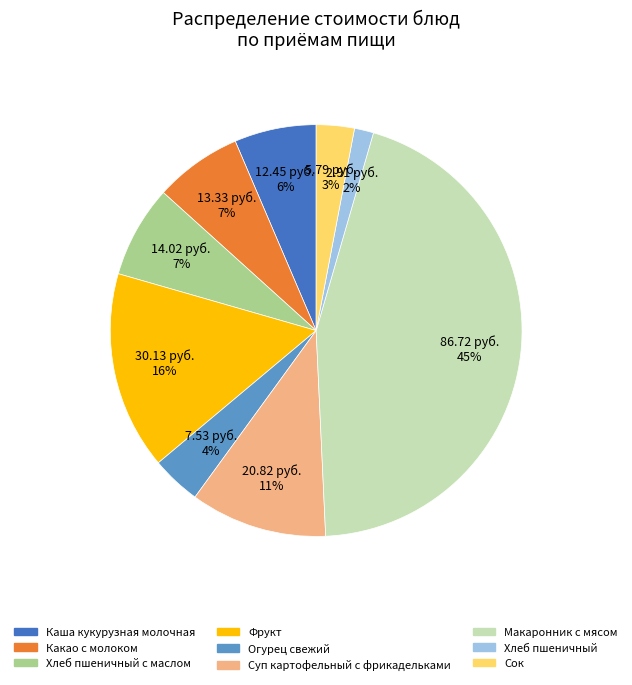

The Каша кукурузная молочная slice represents 6% of the pie. True or false?

True